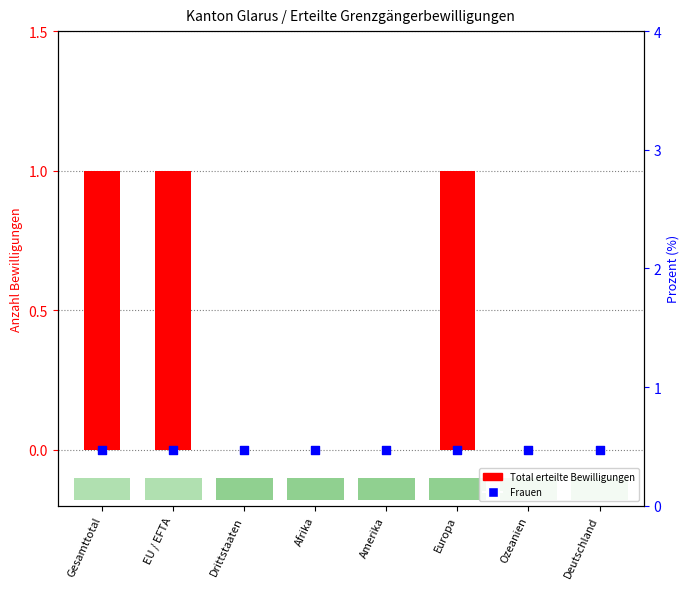

Which series contains the highest Y value?

Total erteilte Bewilligungen